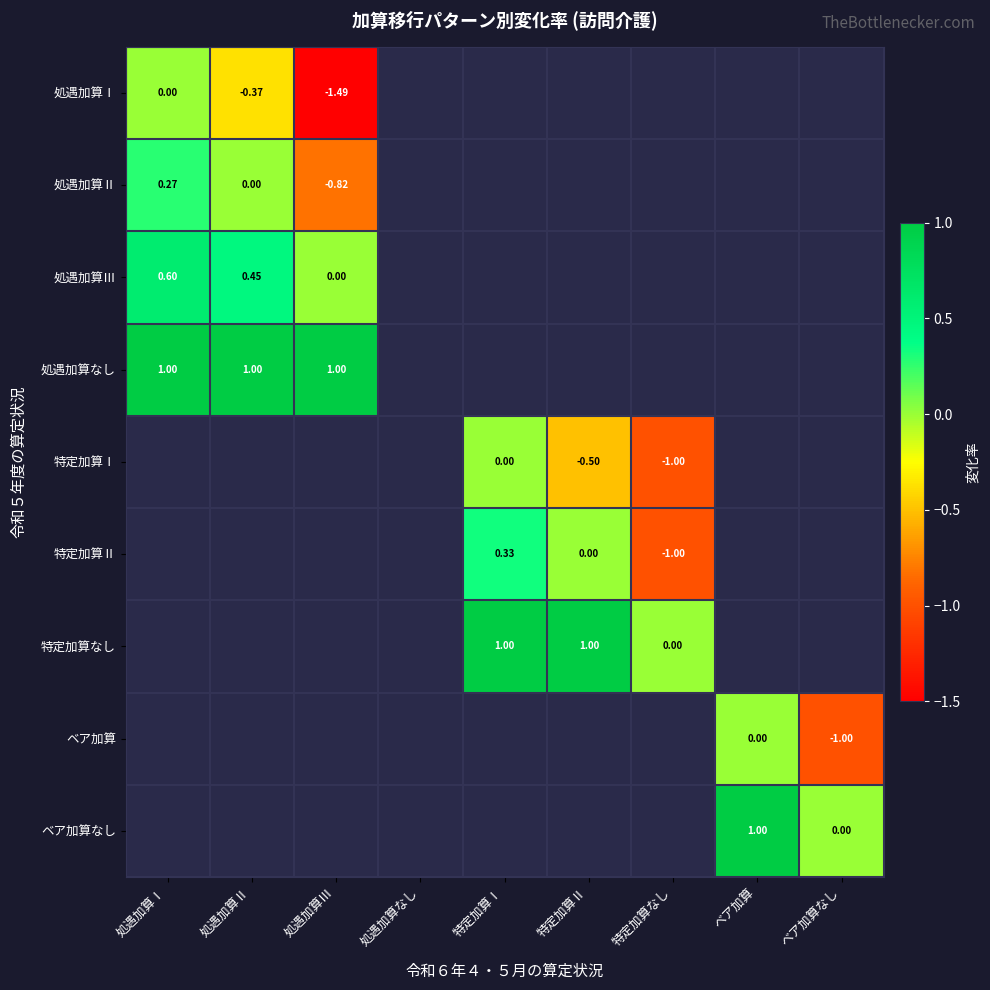

Which category has the lowest value across all series?

処遇加算Ⅲ